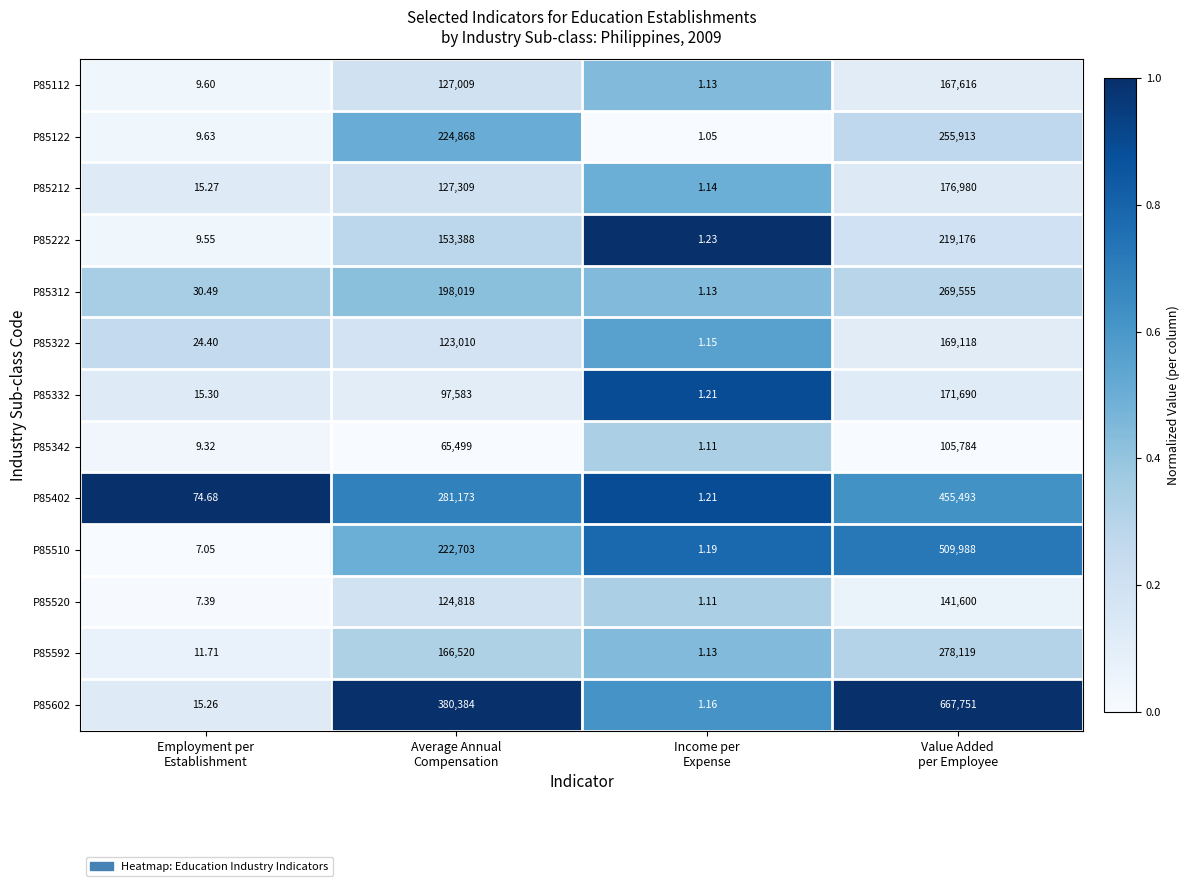

How many categories are shown in the chart?

4